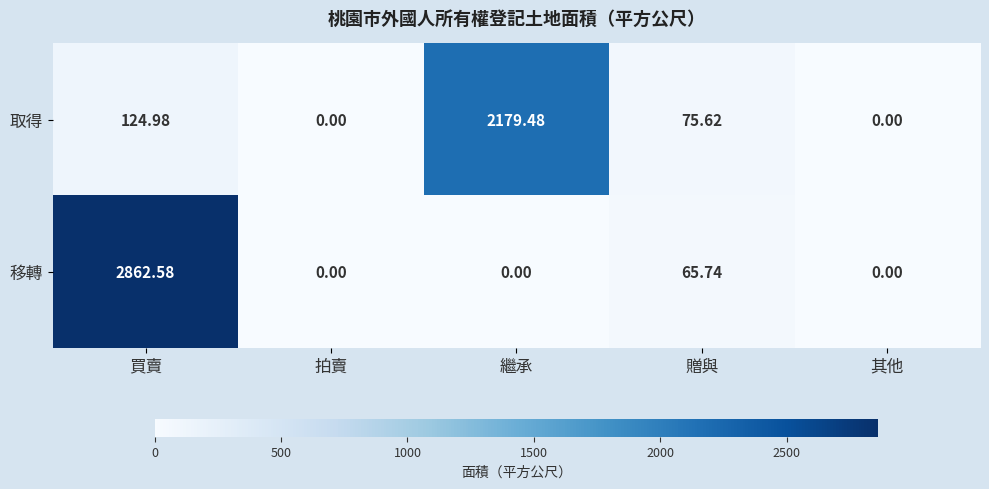

At which label is 移轉 closest to 1431?

贈與